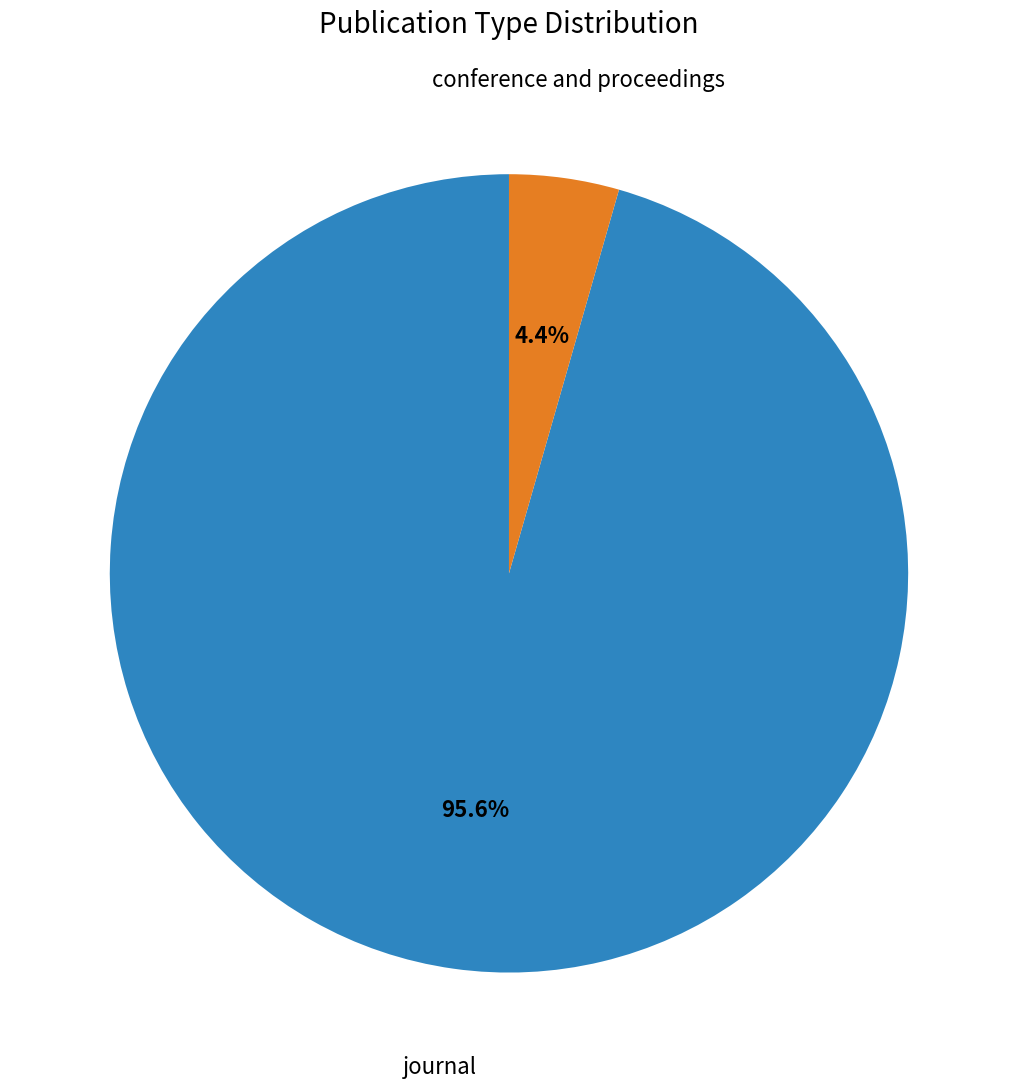

To the nearest percent, what is the combined percentage of conference and proceedings and journal?

100%